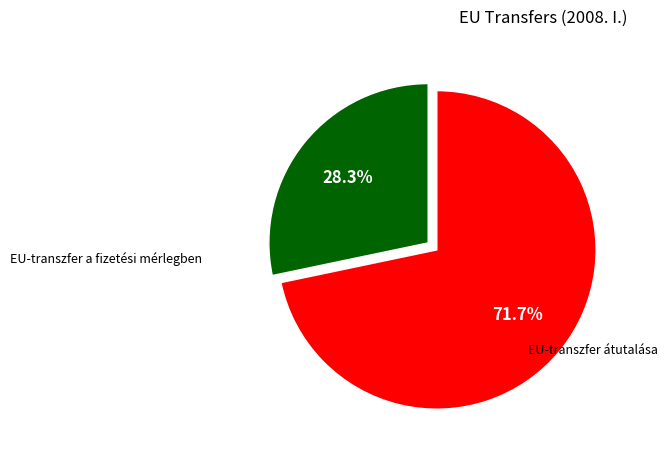

Is there a majority slice in this chart?

Yes